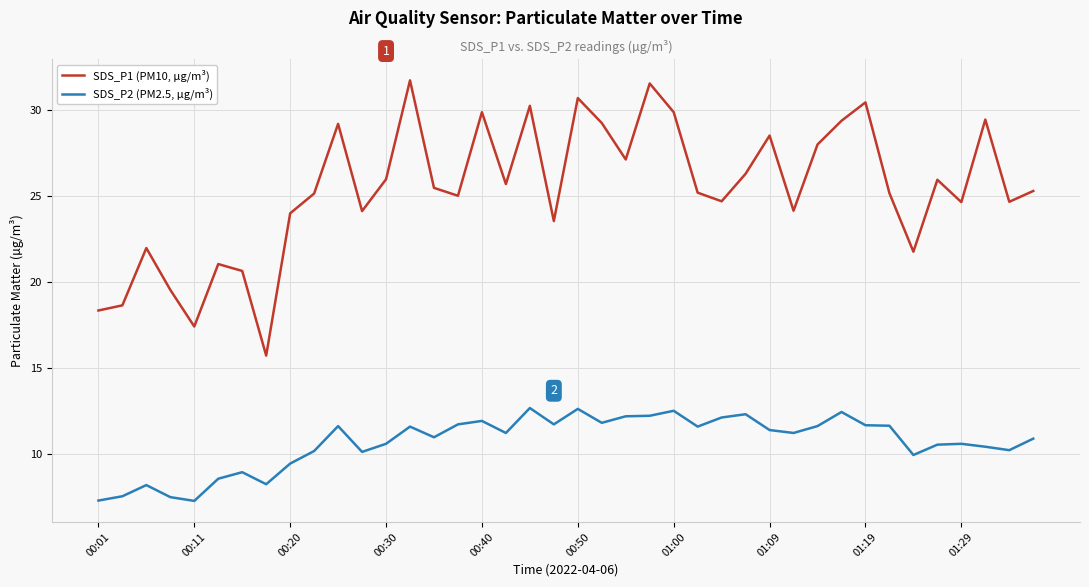

How many interior local peaks does the SDS_P1 (PM10, µg/m³) series have?

12